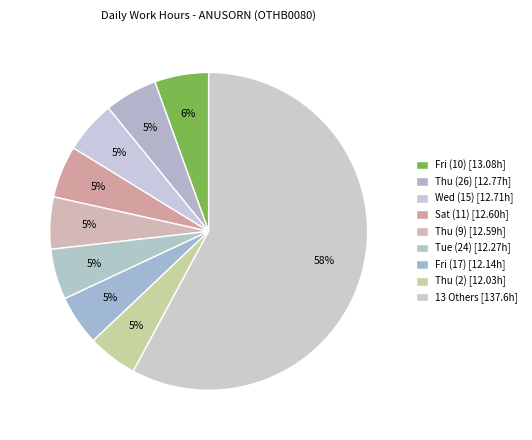

To the nearest percent, what is the average slice percentage?

11%